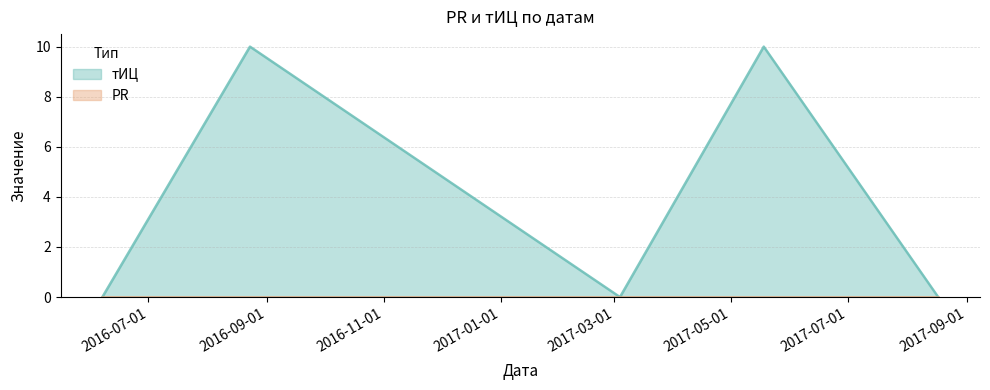

Which category has the highest value across all series?

2016-08-23